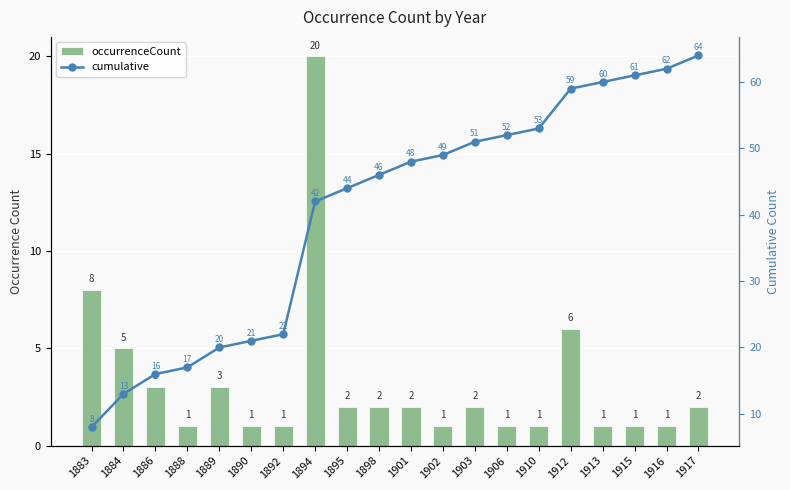

Reading left to right, what are all the values shown in this chart?

occurrenceCount: 1883=8	1884=5	1886=3	1888=1	1889=3	1890=1	1892=1	1894=20	1895=2	1898=2	1901=2	1902=1	1903=2	1906=1	1910=1	1912=6	1913=1	1915=1	1916=1	1917=2
cumulative: 1883=8	1884=13	1886=16	1888=17	1889=20	1890=21	1892=22	1894=42	1895=44	1898=46	1901=48	1902=49	1903=51	1906=52	1910=53	1912=59	1913=60	1915=61	1916=62	1917=64